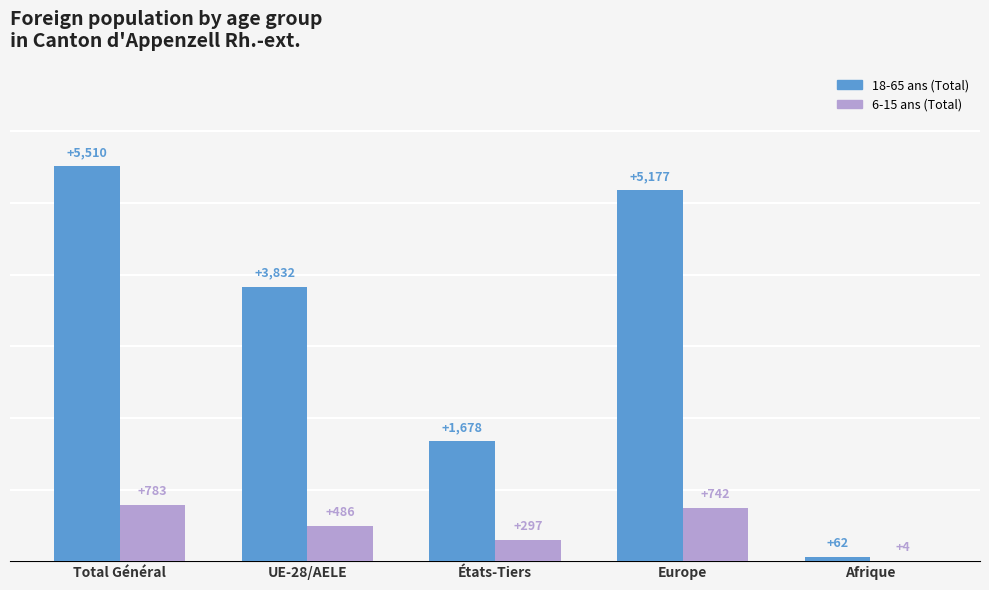

The 18-65 ans (Total) series shows 2580 at États-Tiers. True or false?

False